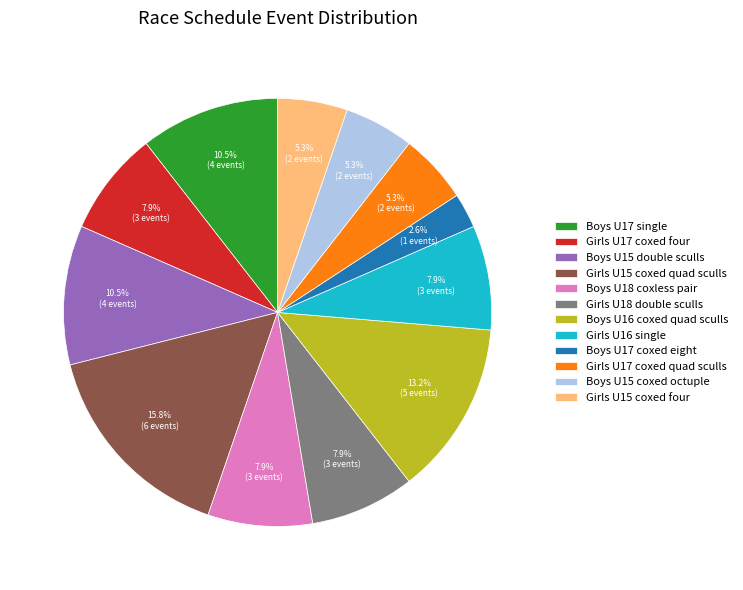

Does Boys U15 coxed octuple represent more than half of the total?

No